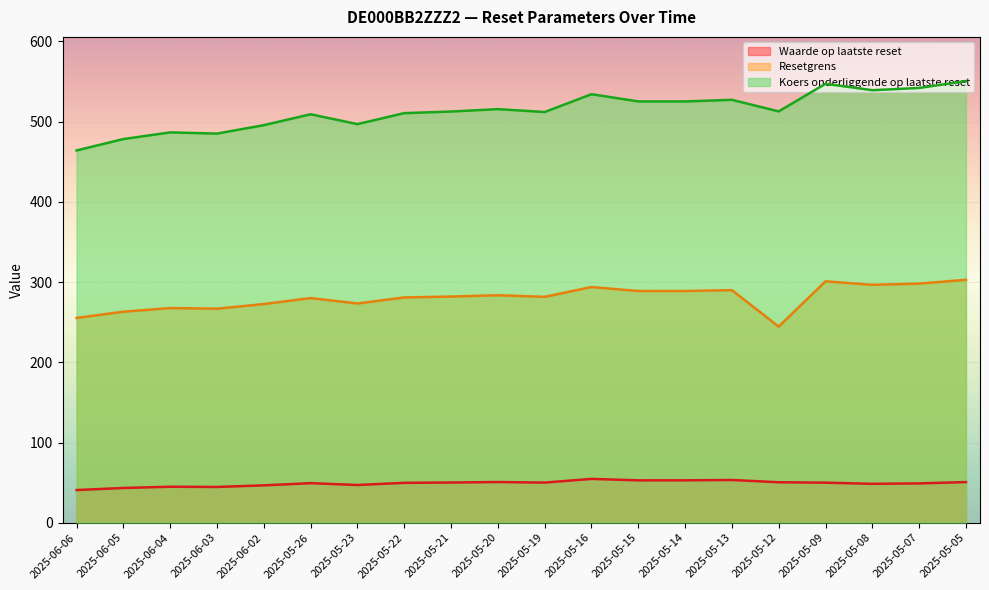

How many data points in Waarde op laatste reset are less than 49?

7